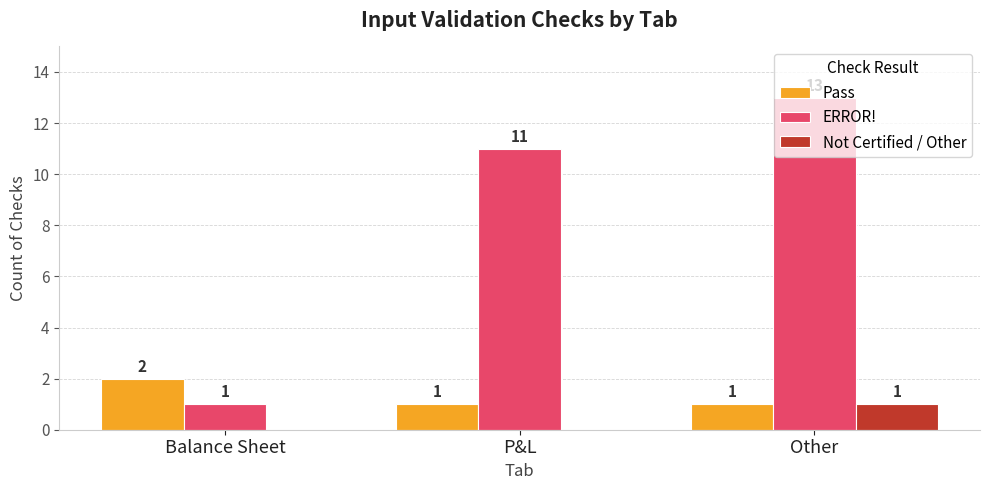

Which series has the largest total across all categories?

ERROR!